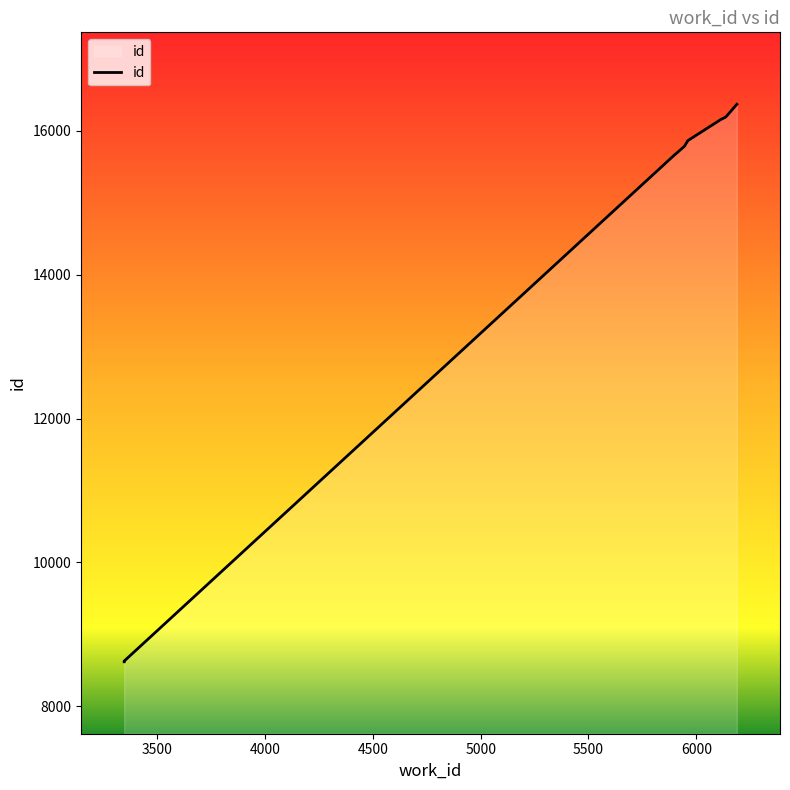

What is the change in value from 6116 to 6137?

+31